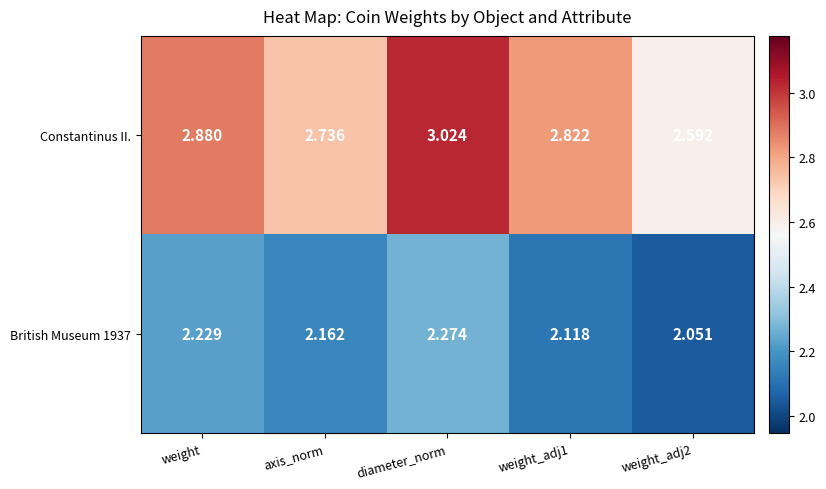

Which series has the widest spread of values?

Constantinus II.